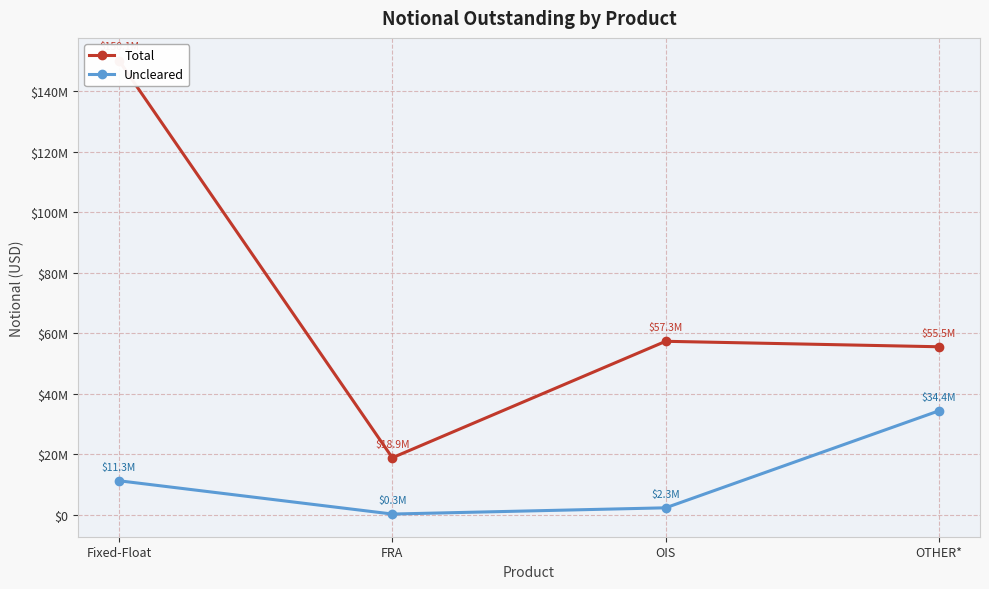

Reading left to right, transcribe all the data shown in this chart.

Total: 150103161	18857214	57337652	55533018
Uncleared: 11254471	254170	2314177	34375542